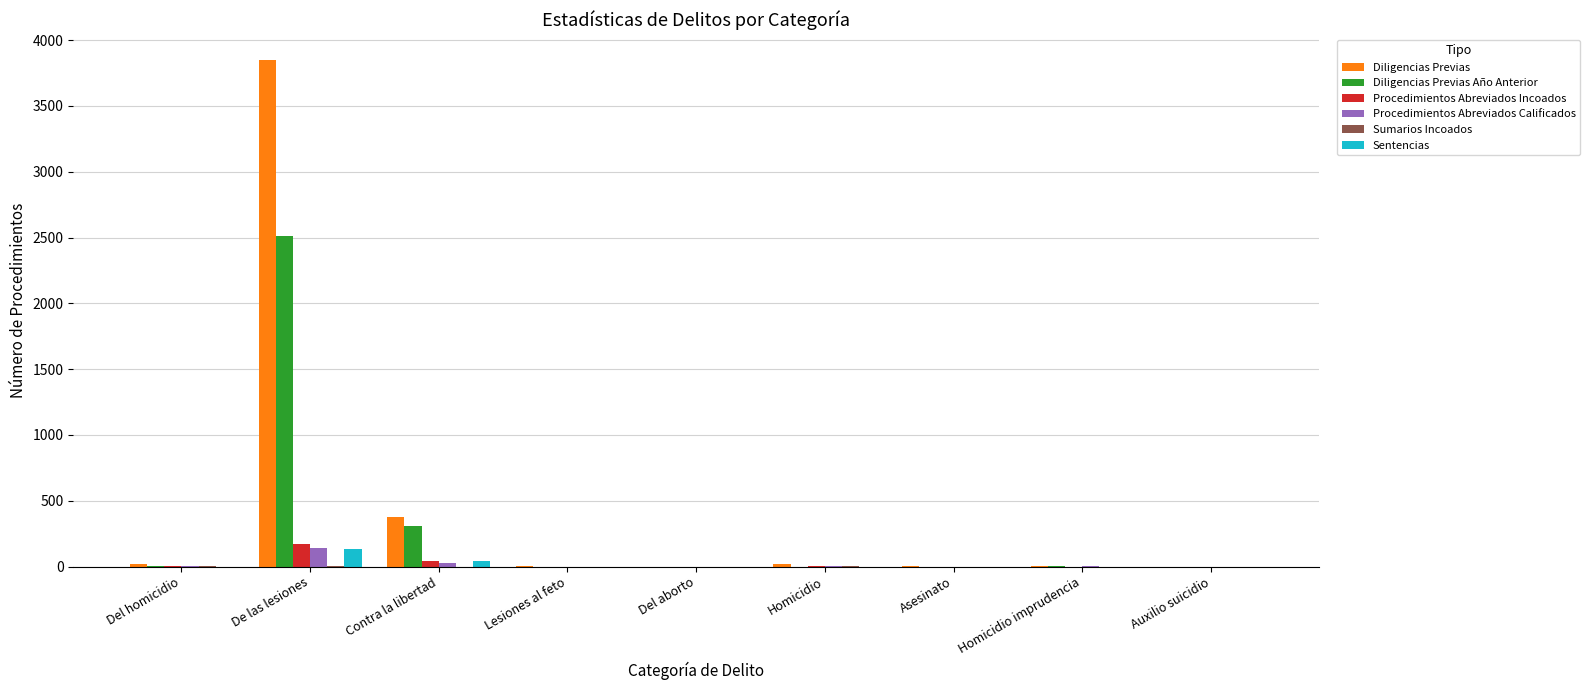

What is the sum of all Procedimientos Abreviados Incoados values?

216